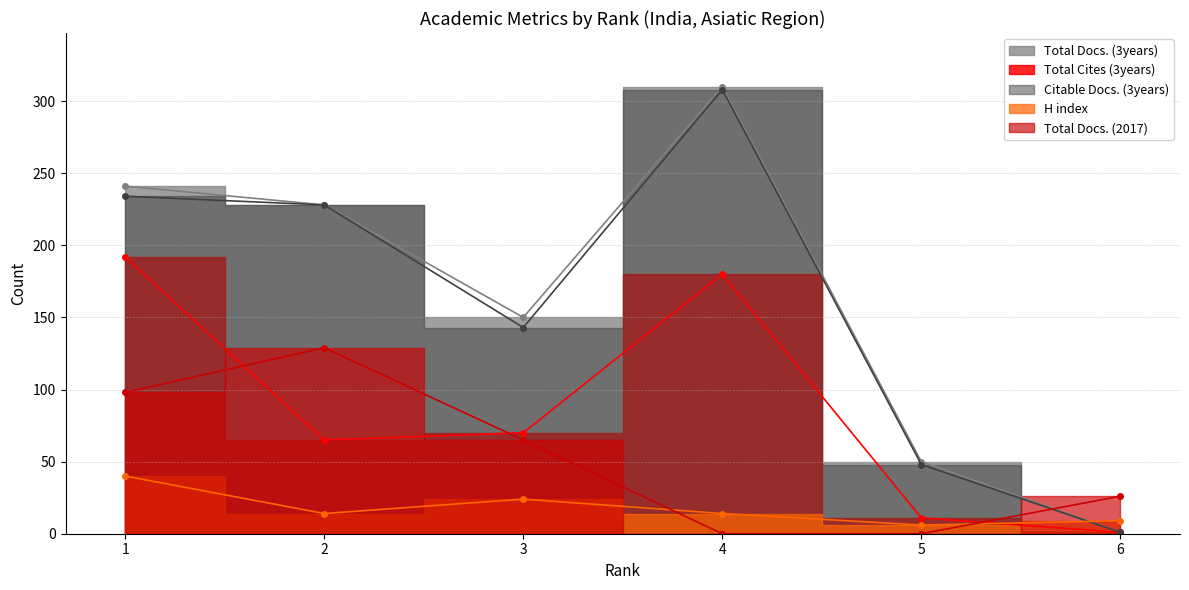

In Total Docs. (2017), how many points are higher than both neighbors (excluding endpoints)?

1